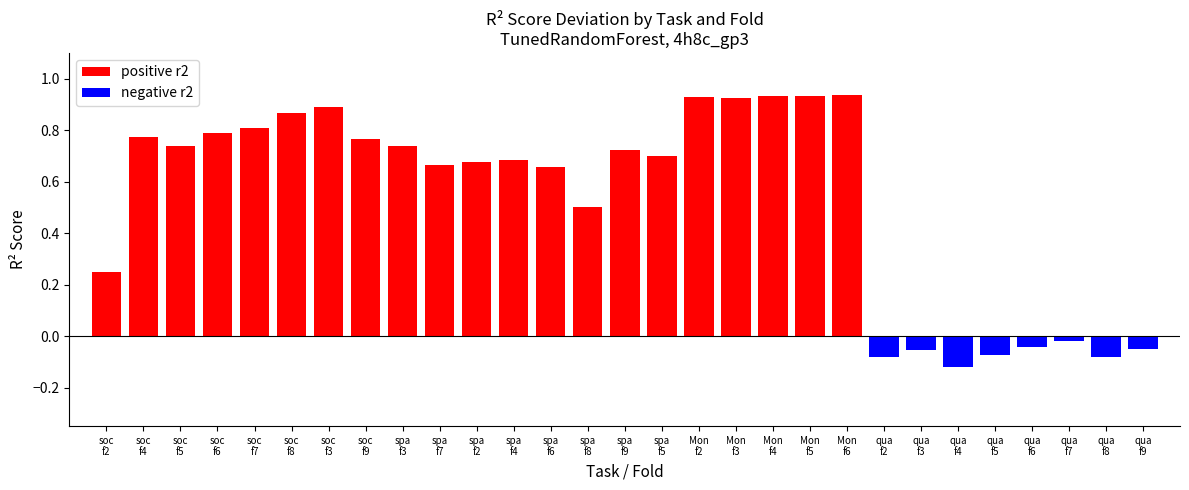

At qua
f8, list the series in order from largest to smallest.

positive r2, negative r2